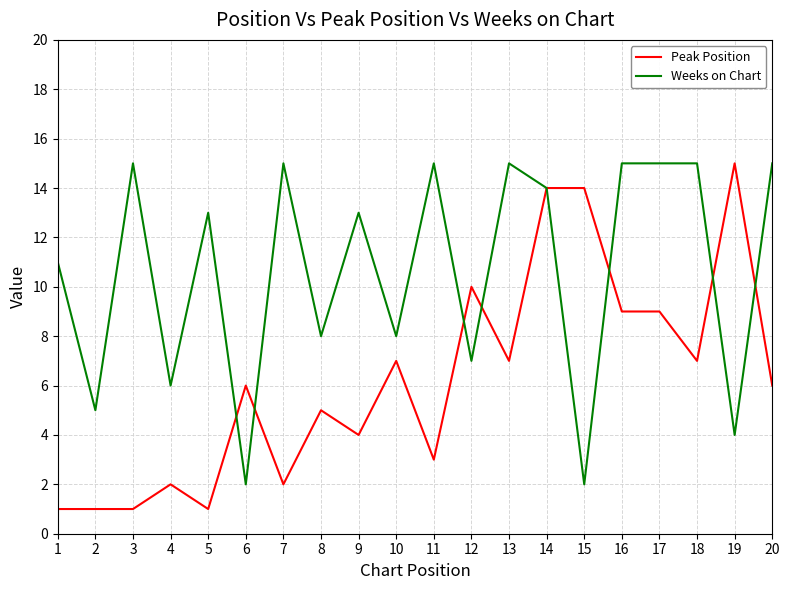

What is the greatest value displayed?

15